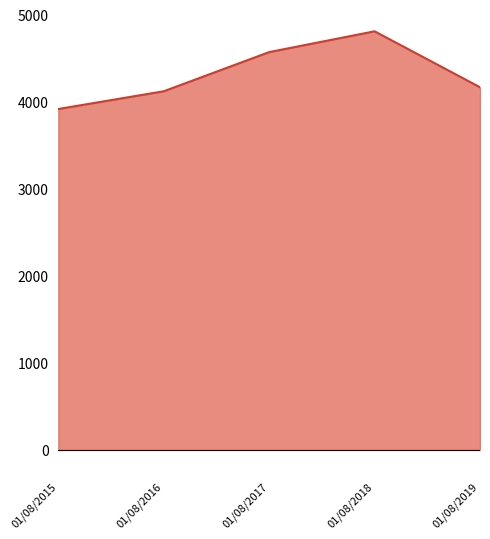

What is the maximum value shown in the chart?

4811